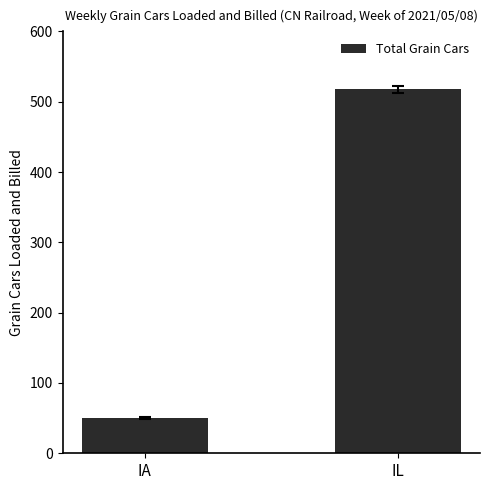

At which category does the chart reach its peak across all series?

IL